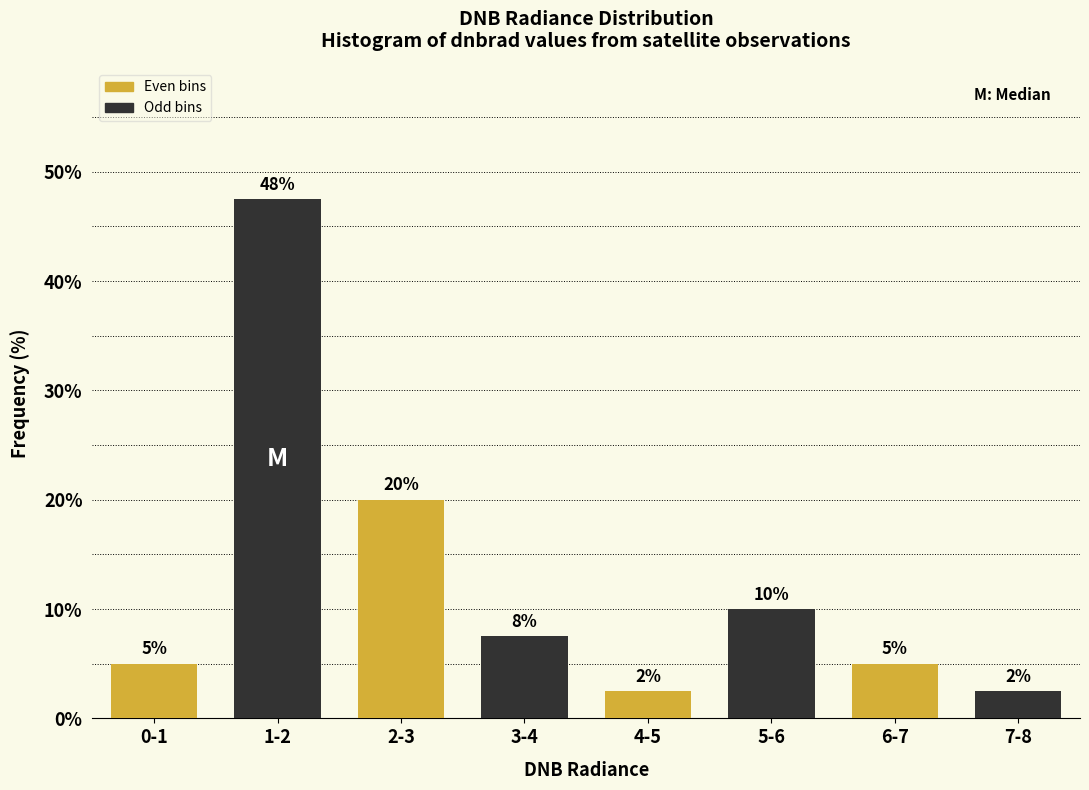

What is the maximum value for Odd bins?

47.5